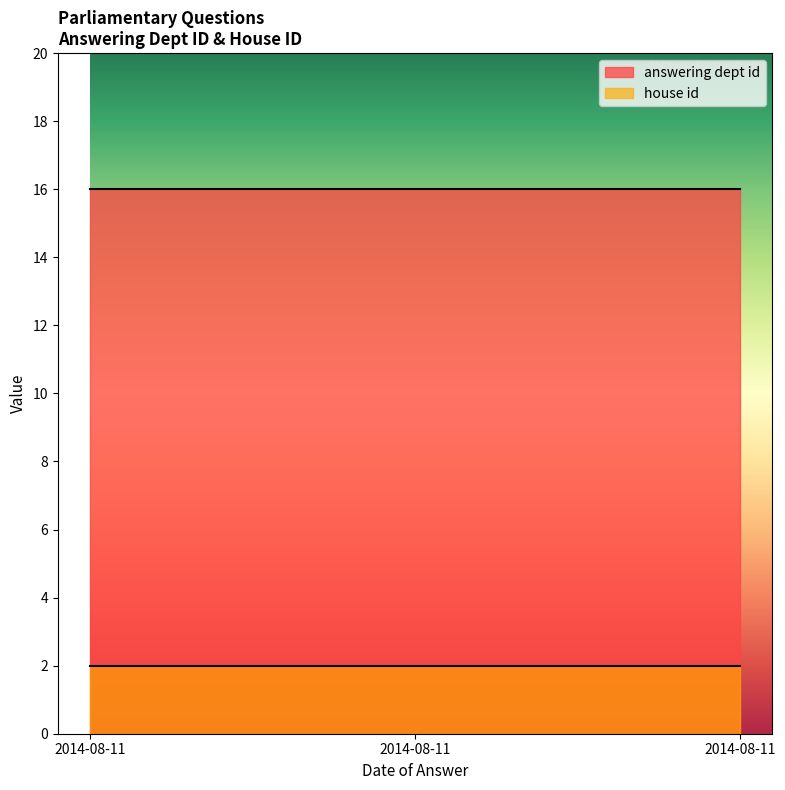

Which category has the highest value across all series?

2014-08-11